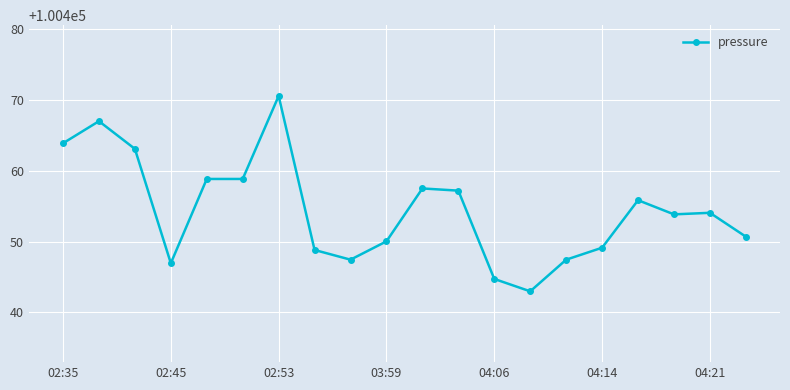

True or false: there are more than 0 points higher than both neighbors.

True